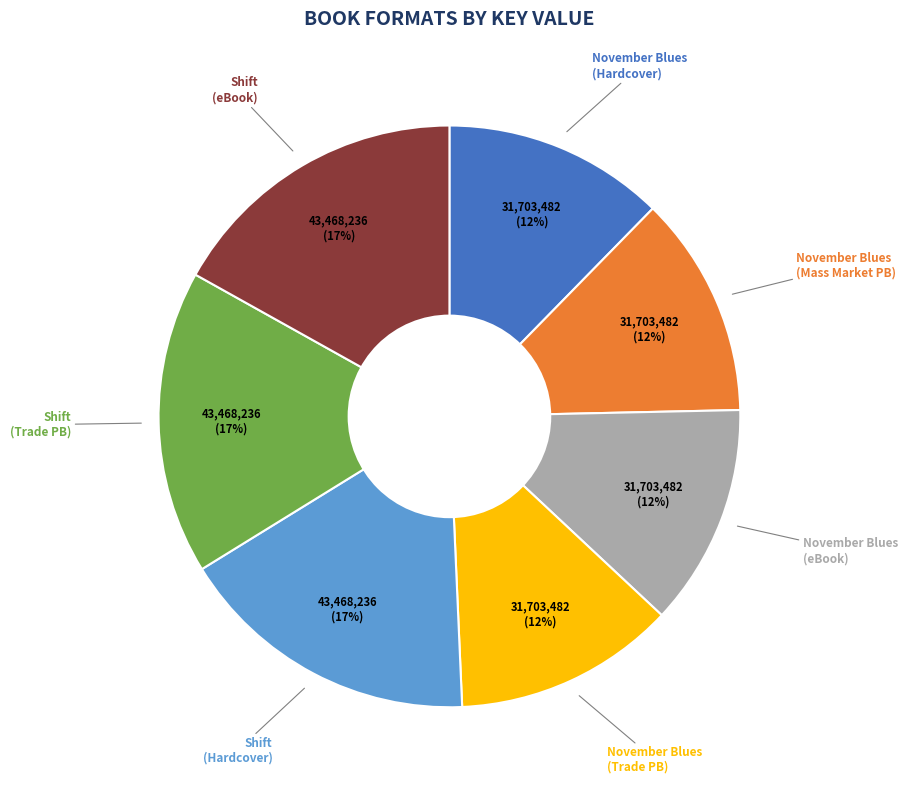

Does any single category account for the majority?

No